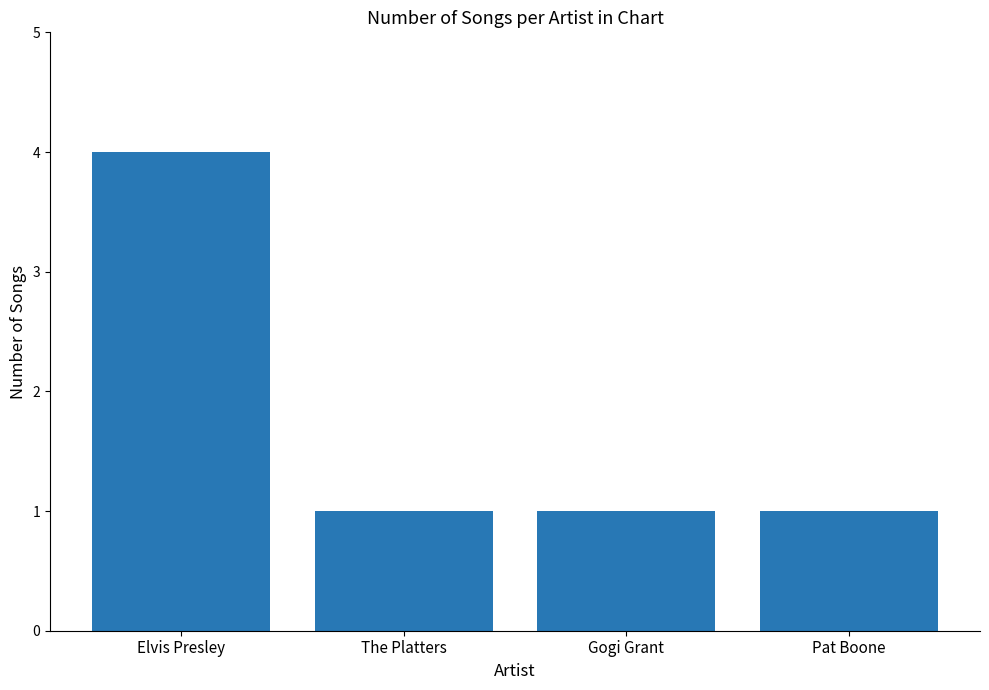

What is the difference between the maximum and second lowest values?

3